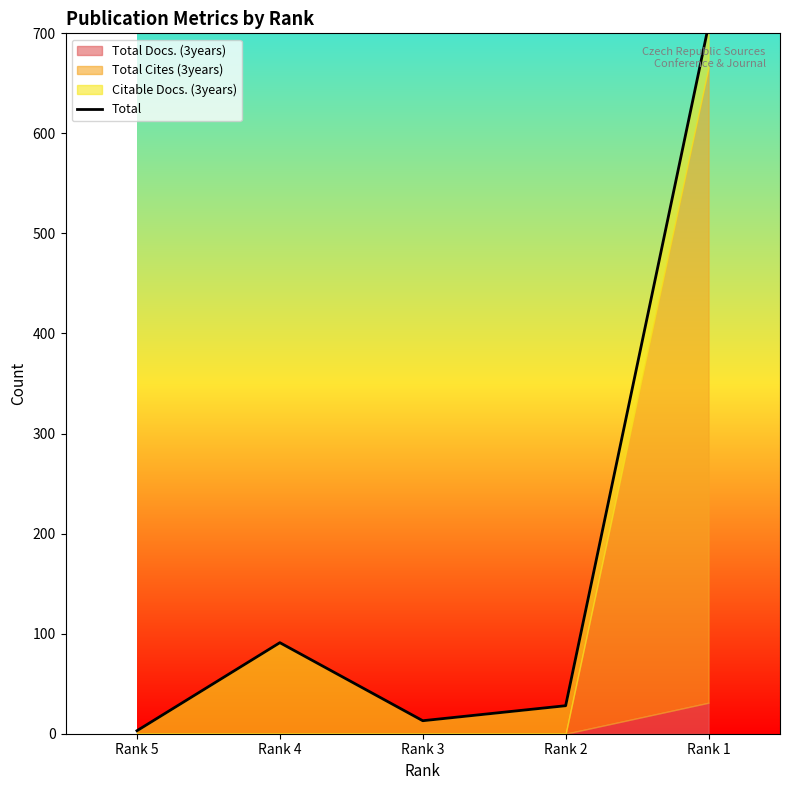

Reading right to left, extract all data points from this chart.

Rank 1=708	Rank 2=28	Rank 3=13	Rank 4=91	Rank 5=3